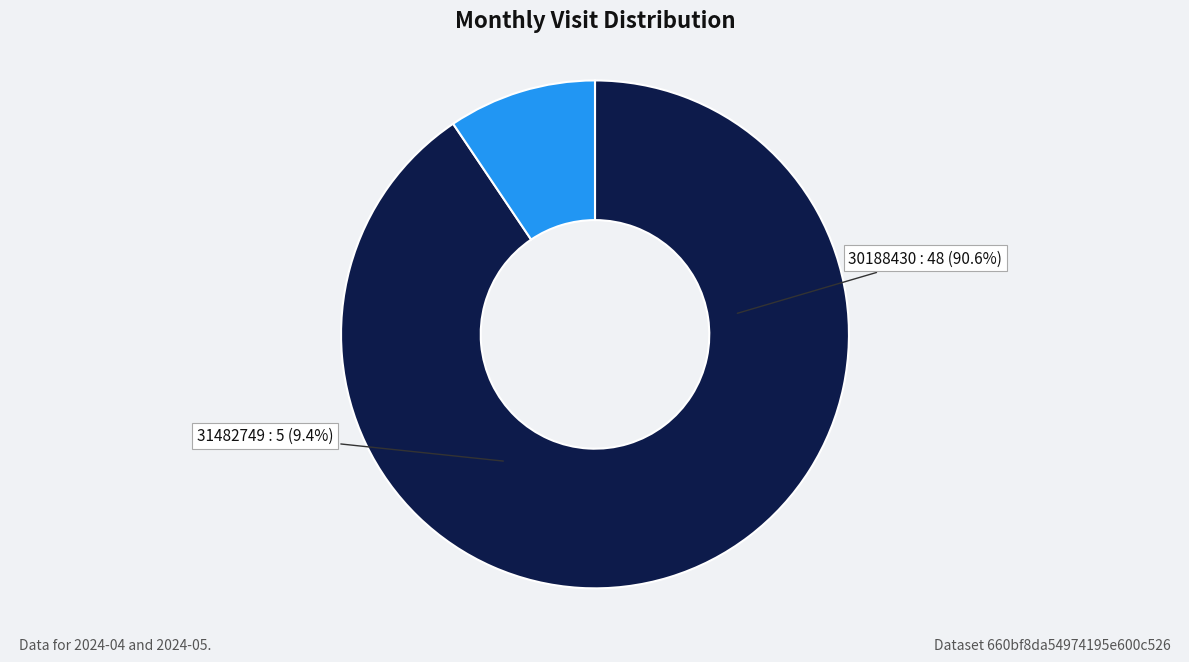

What percentage is the 30188430 slice, to the nearest percent?

91%